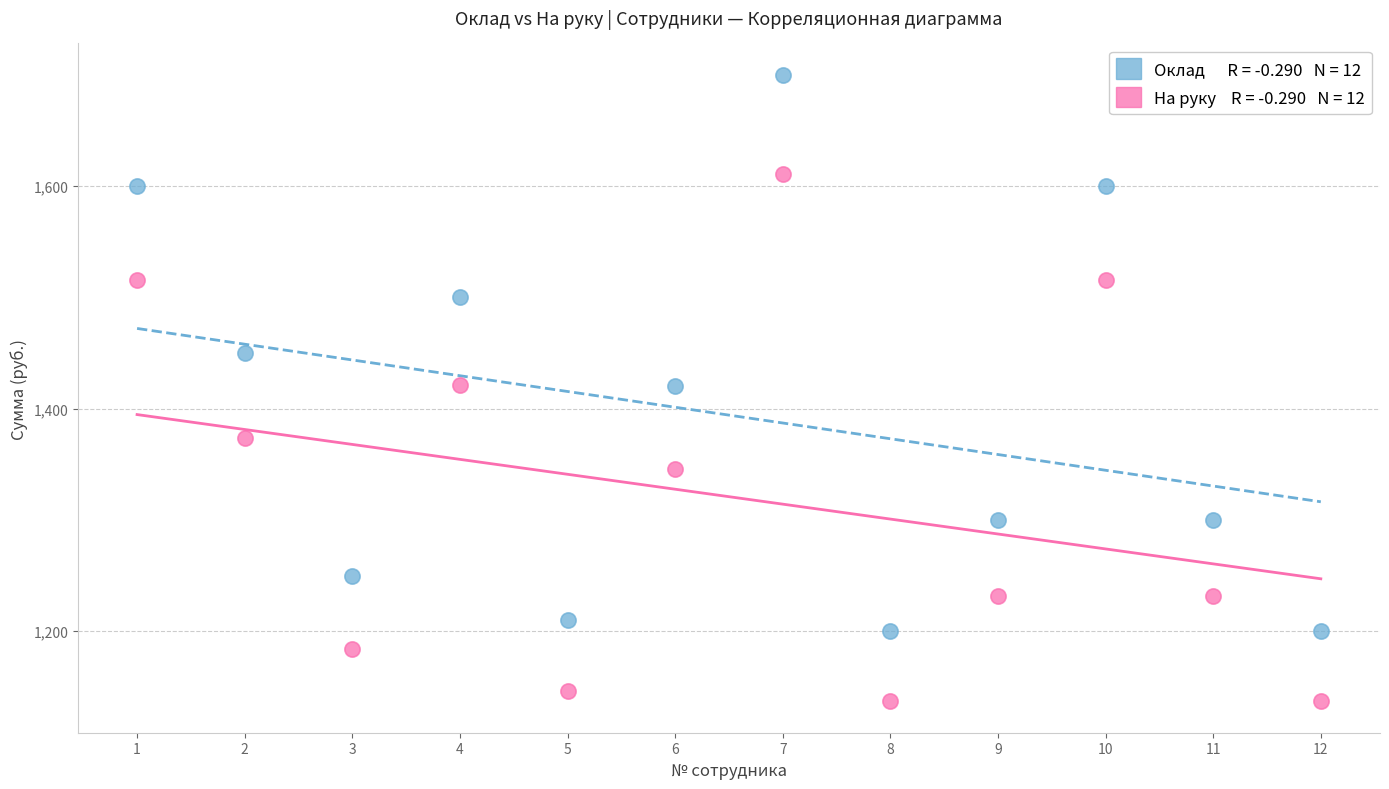

Across all data points, what is the range of Y values (max minus min)?

563.1